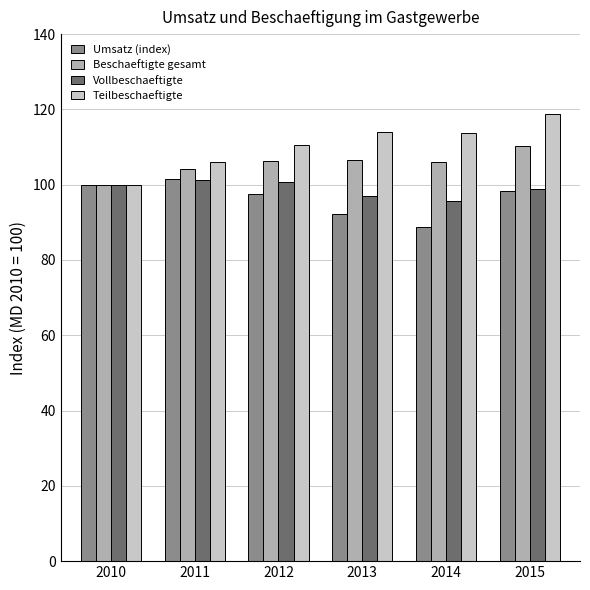

What is the average value of the Teilbeschaeftigte series?

110.5